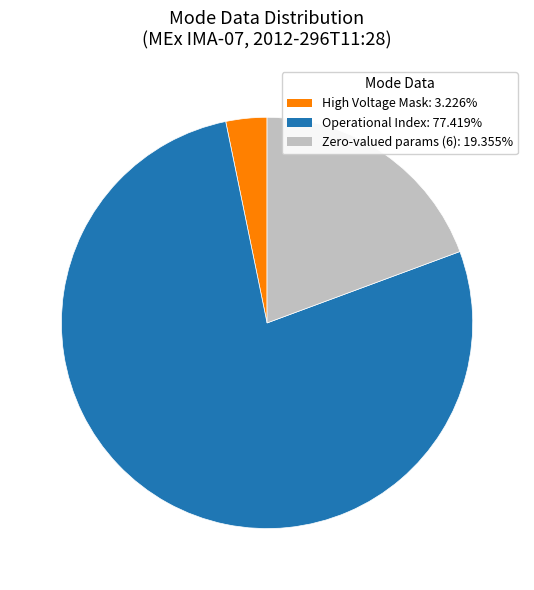

How many segments does this pie chart have?

3